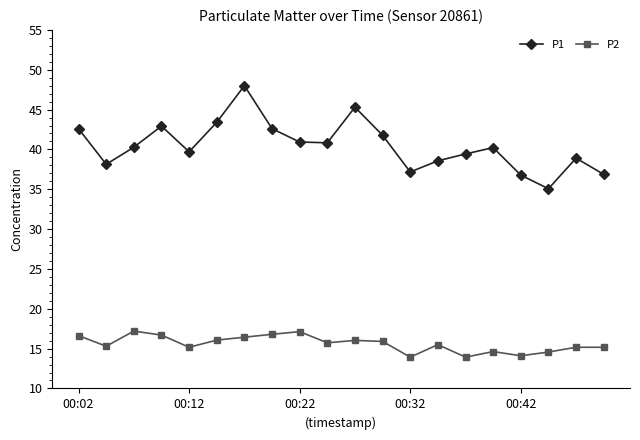

Which series has the largest total across all categories?

P1